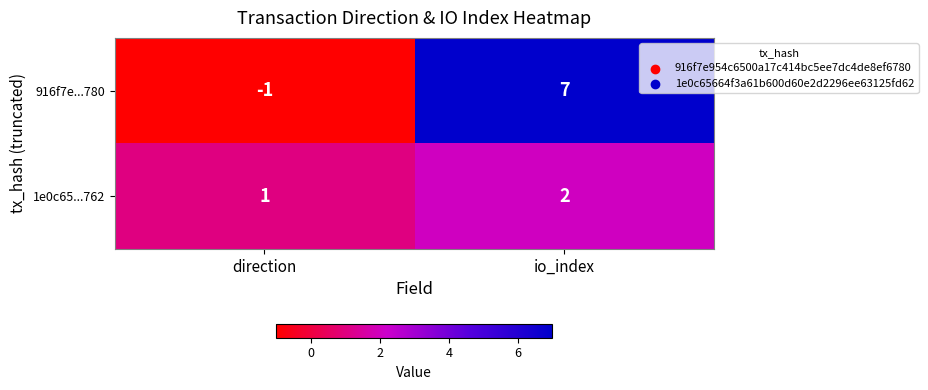

At which label is 916f7e...780 closest to 3?

direction